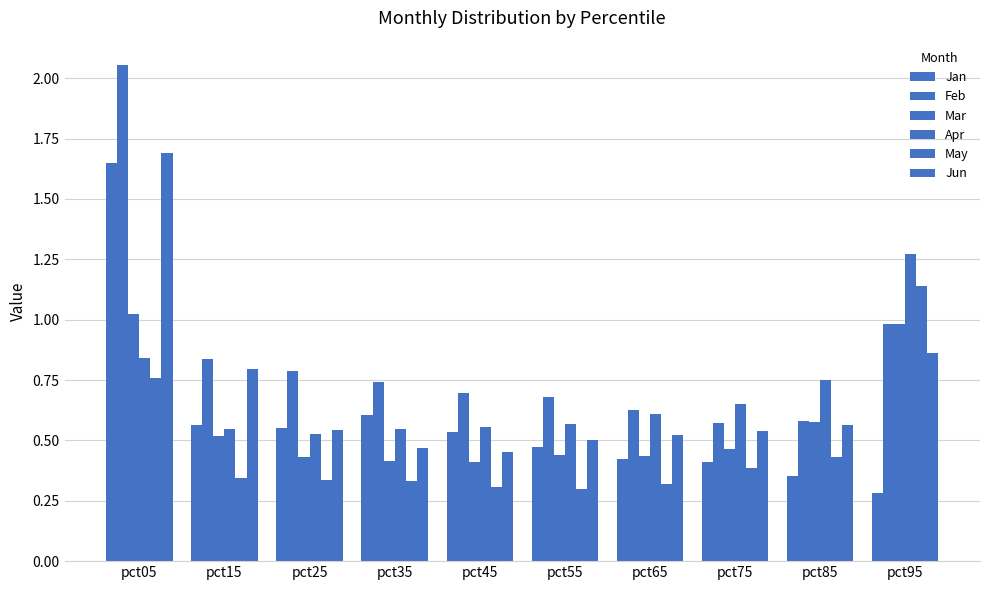

Between pct95 and pct35, which is larger?

pct35